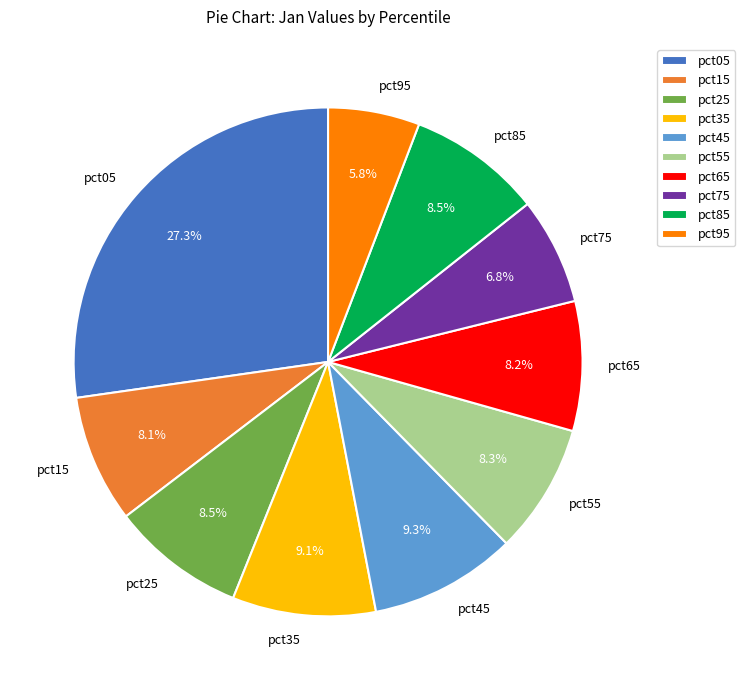

To the nearest percent, what is the combined percentage of pct65 and pct15?

16%